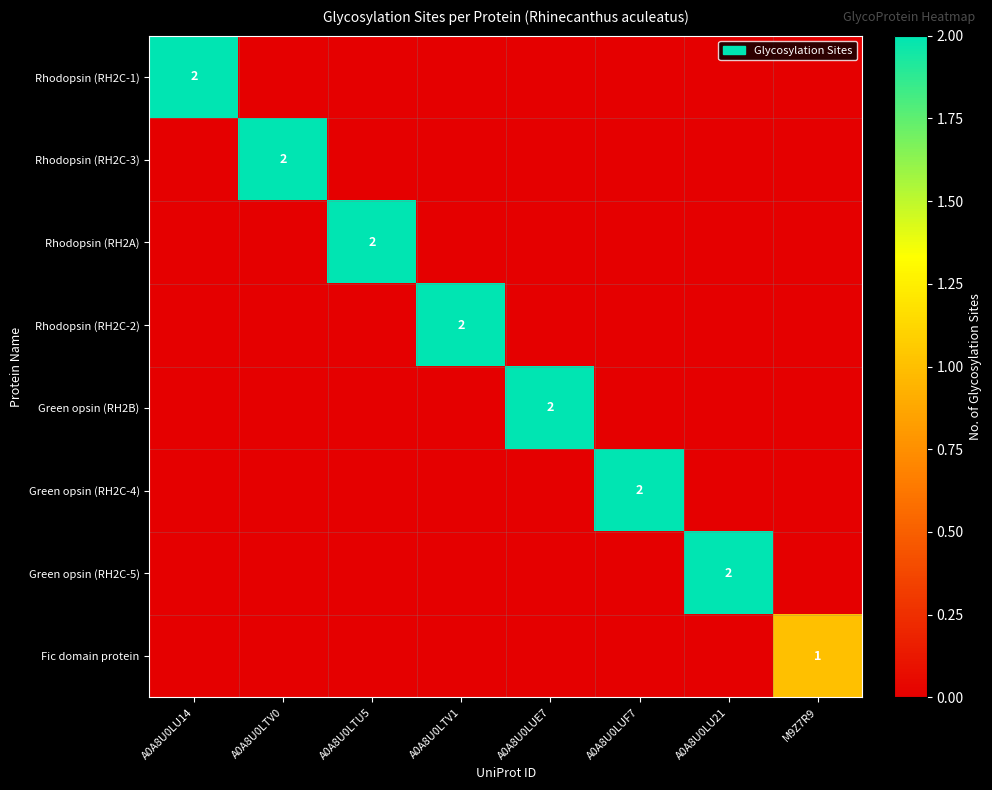

The Rhodopsin (RH2A) series shows 1 at A0A8U0LTU5. True or false?

False